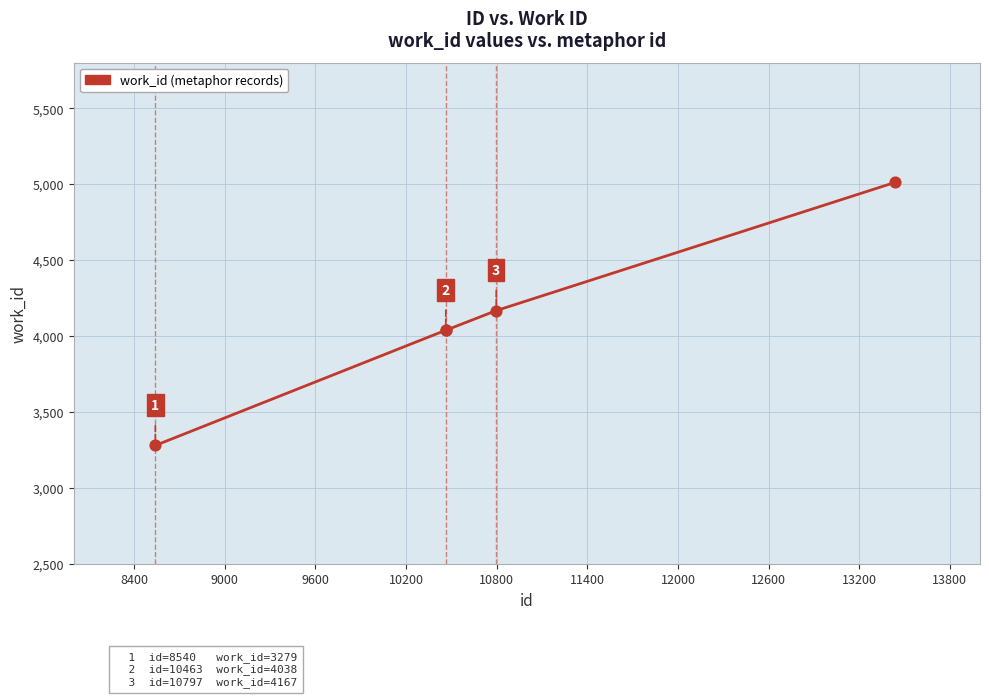

True or false: there are more than 2 points higher than both neighbors.

False